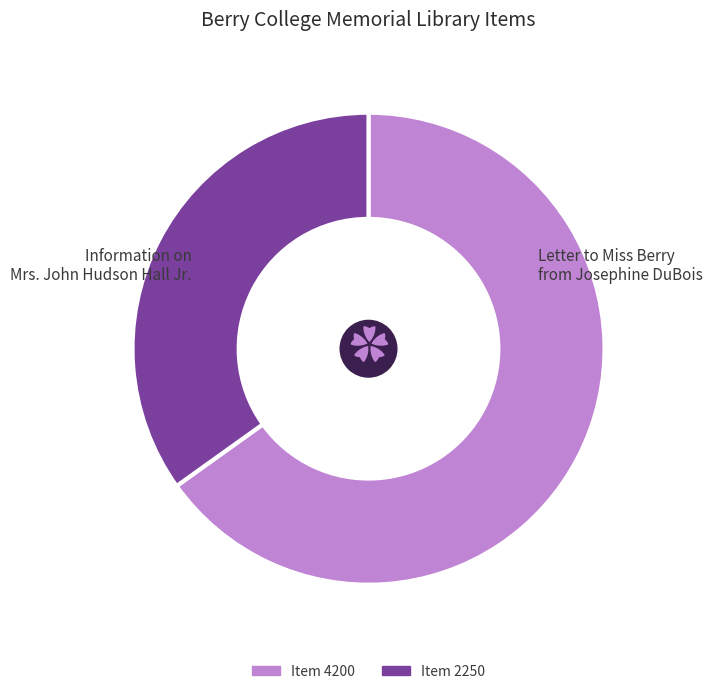

Is there a majority slice in this chart?

Yes